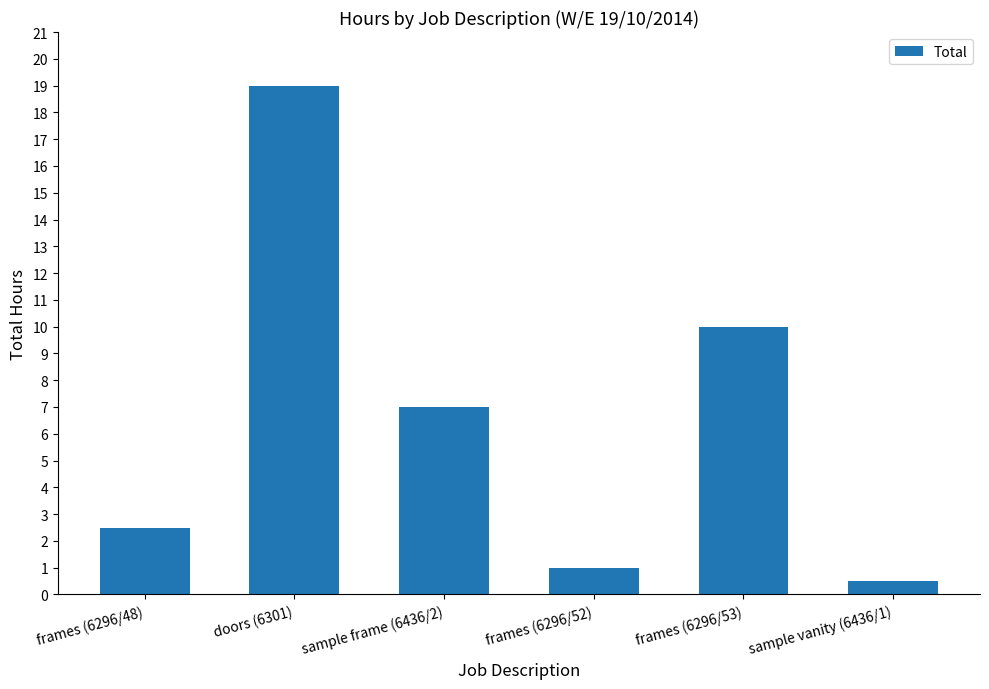

The chart shows a value of 1.9 at sample frame (6436/2). True or false?

False